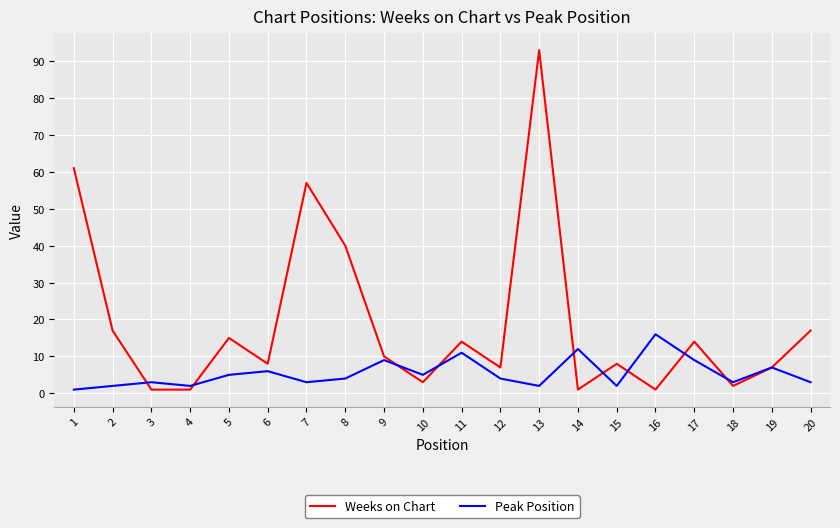

Where is the first local maximum for Weeks on Chart?

5